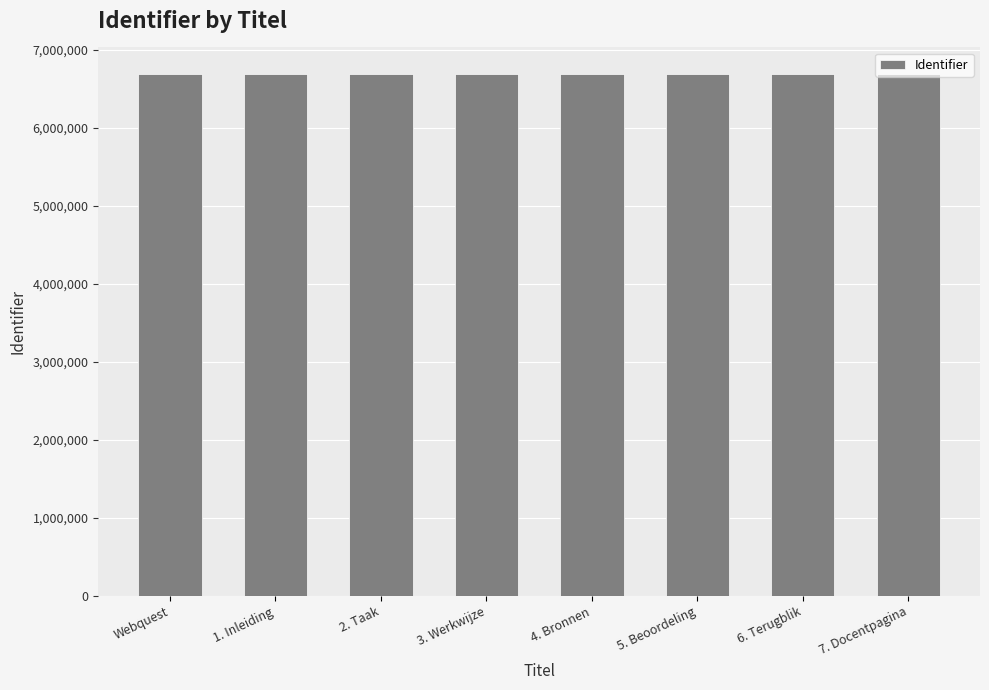

What is the average value?

6693564